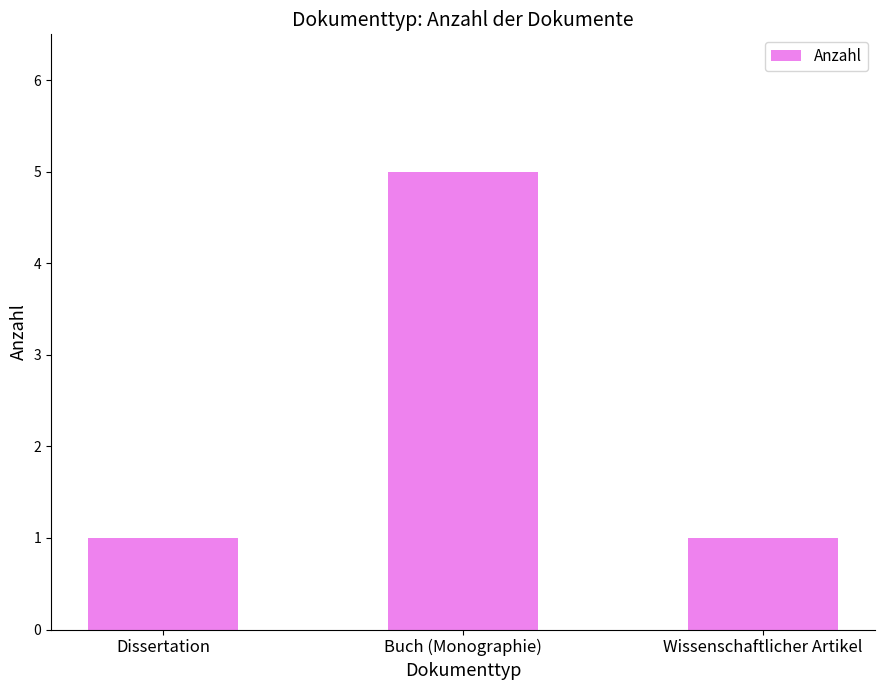

What is the label of the 3rd bar from the left?

Wissenschaftlicher Artikel